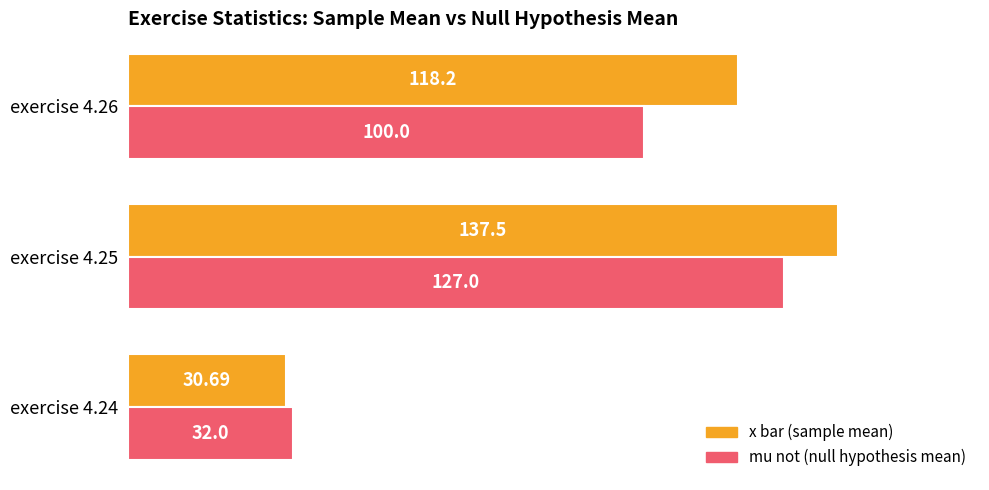

What is the total value across all series at exercise 4.25?

264.5